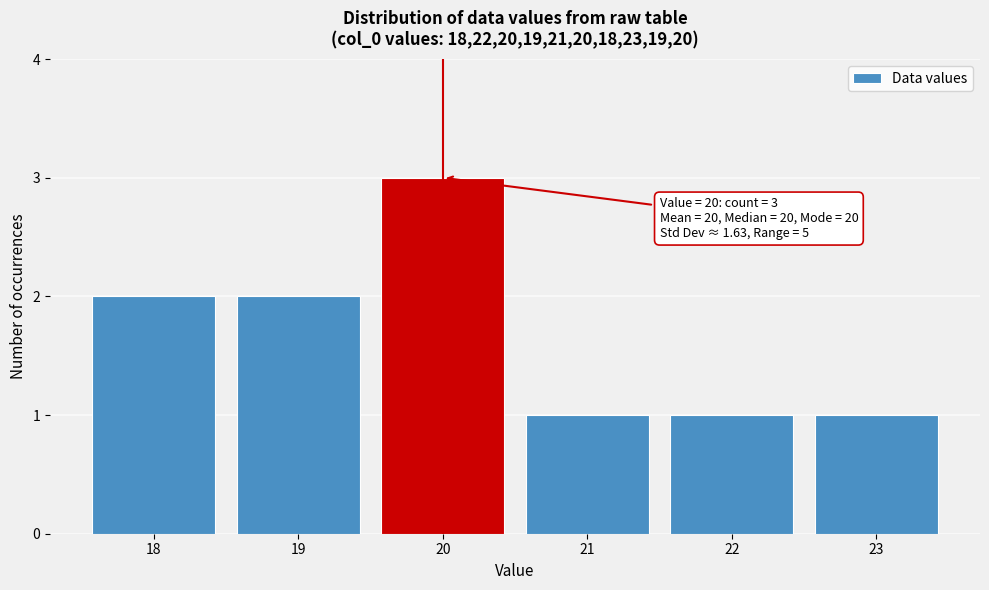

Over which range of the x-axis is the bar tallest?

19.5 to 20.5